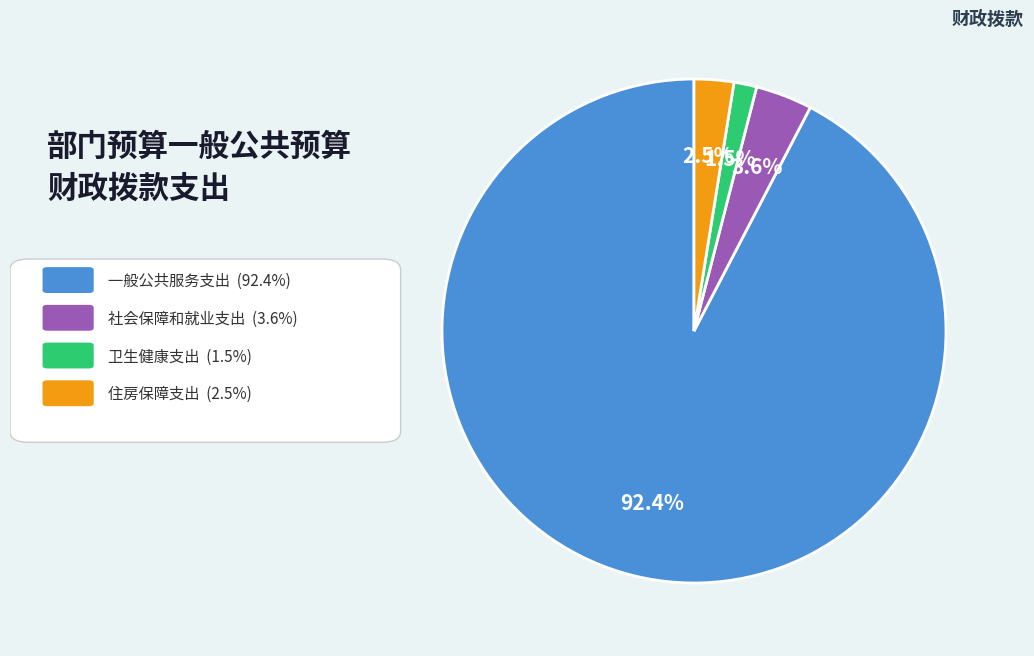

Is there any slice that represents more than half of the pie?

Yes